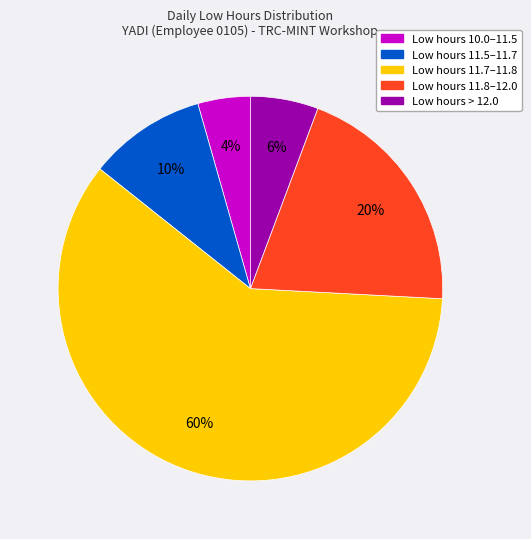

Is there any slice that represents more than half of the pie?

Yes